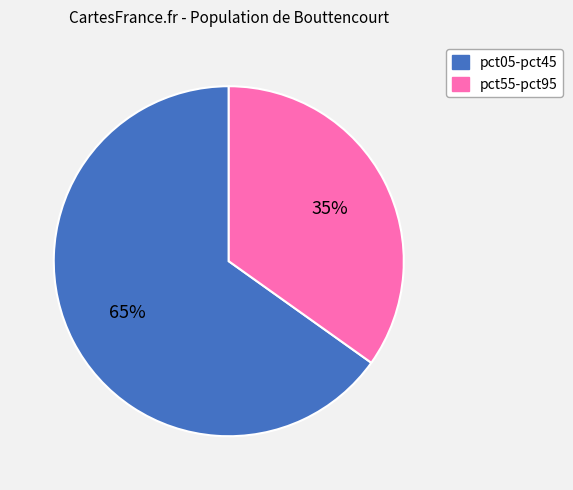

To the nearest percent, what is the average slice percentage?

50%